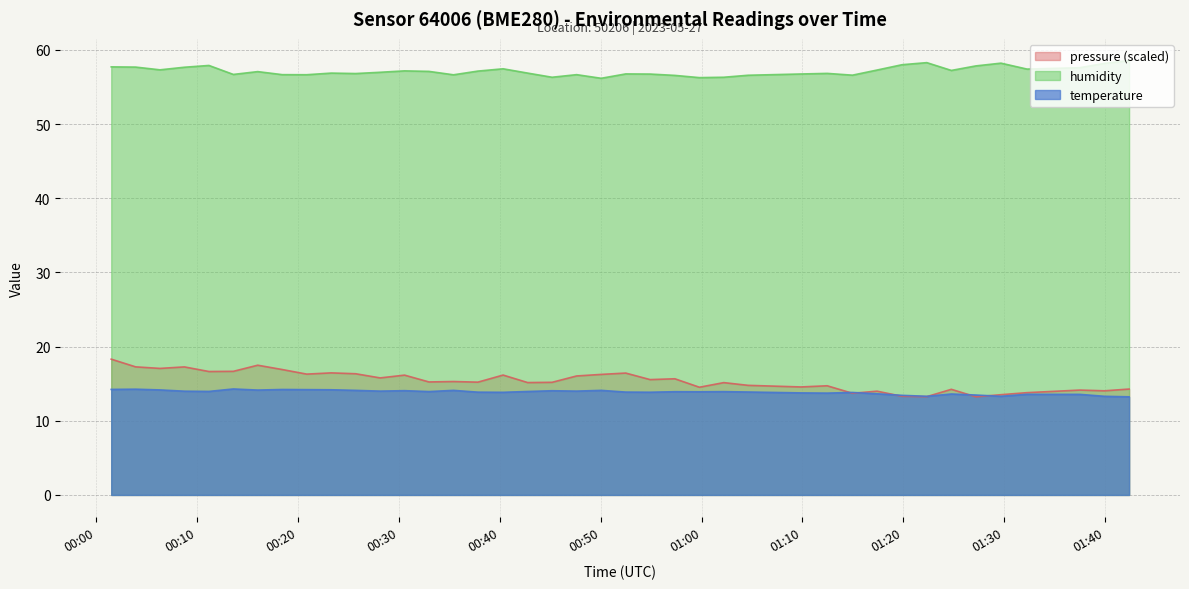

True or false: humidity and pressure_norm intersect in this chart.

False